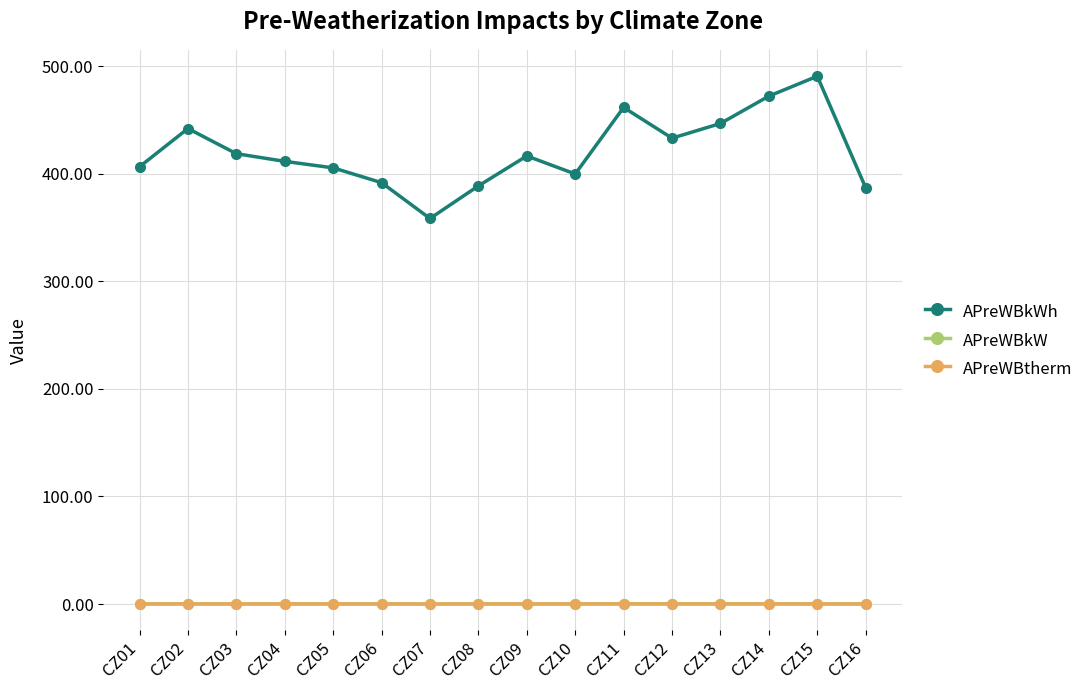

Is this an area chart (filled region under the line)?

No